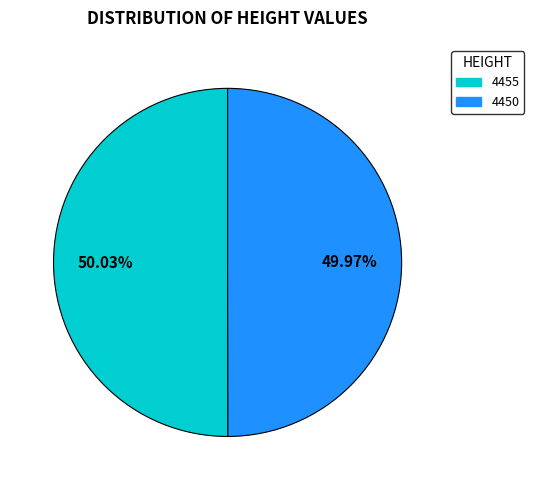

What is the total percentage of 4455 and 4450?

100.0%